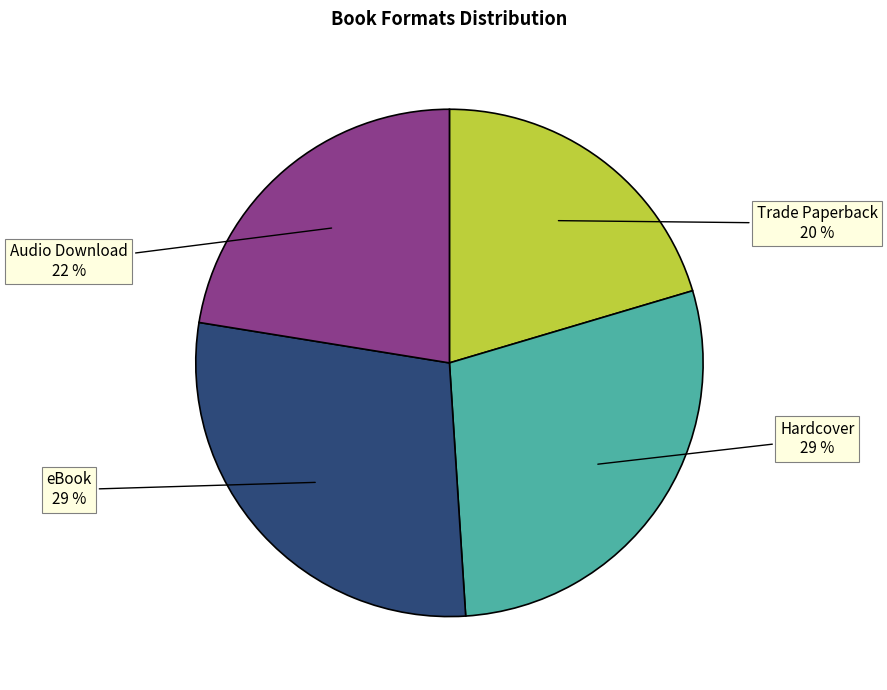

Between Hardcover and Audio Download, which is larger?

Hardcover